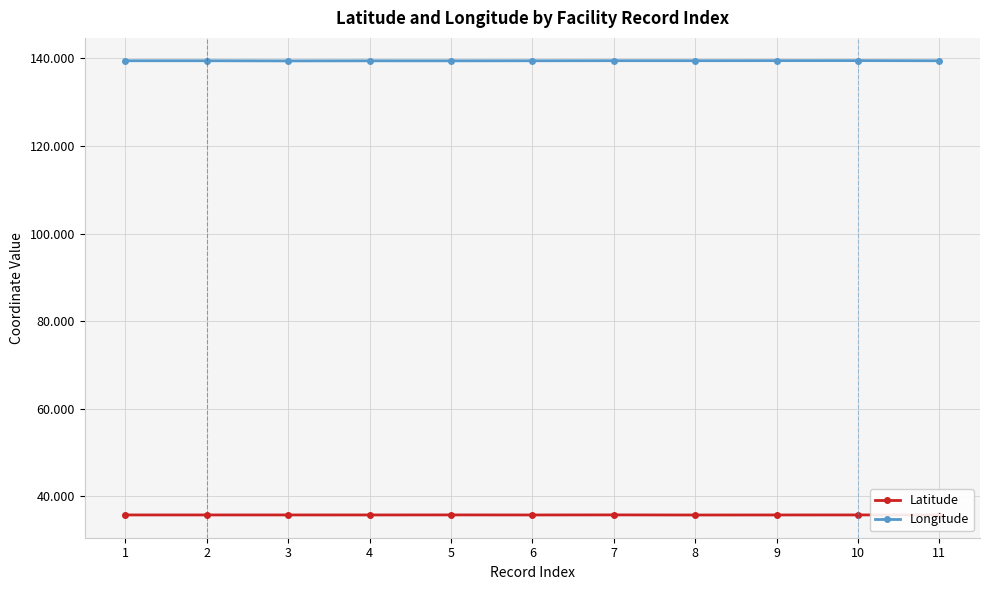

What is the average value of the Latitude series?

35.7